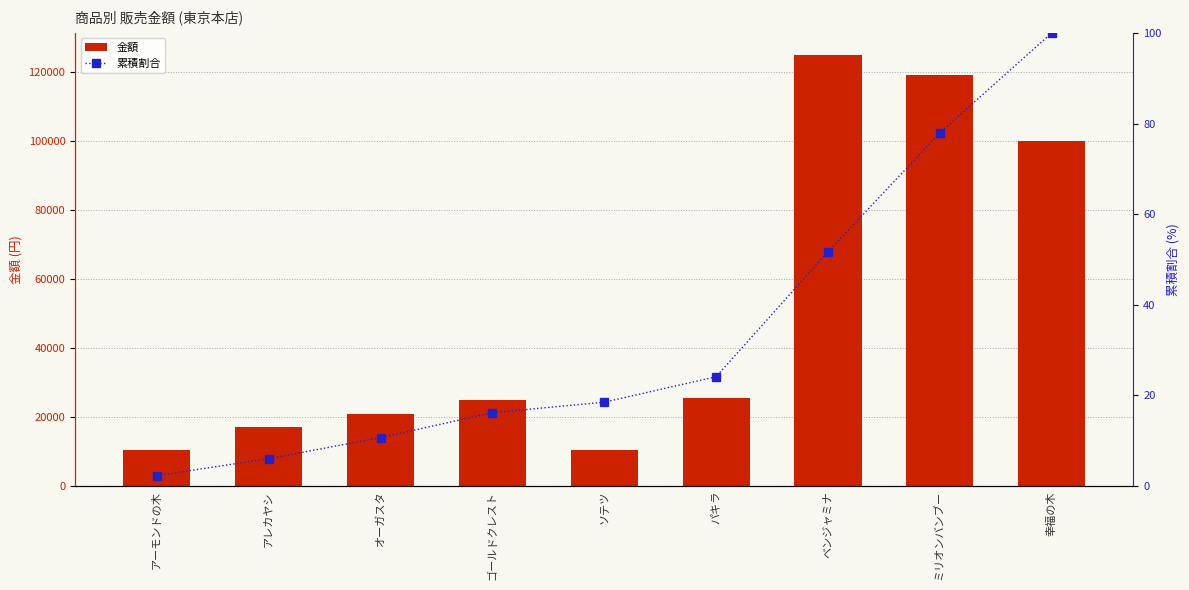

What is the sum of all 金額 values?

453500